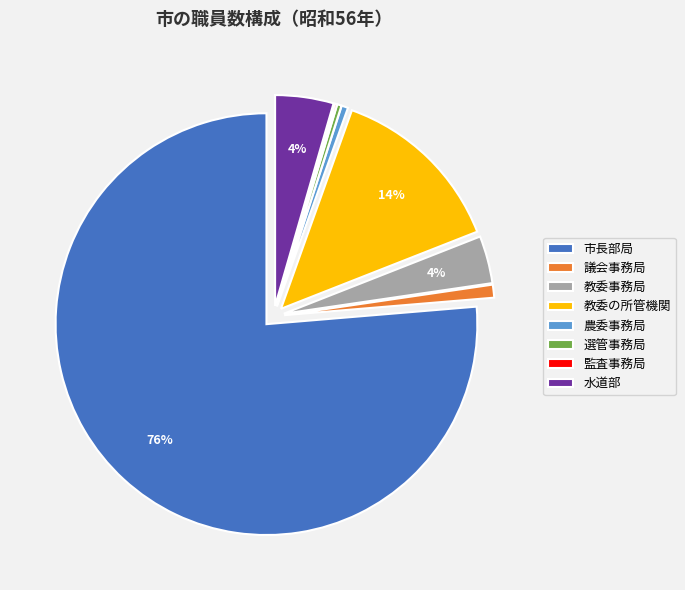

Do 教委事務局 and 教委の所管機関 together represent more than half of the pie?

No